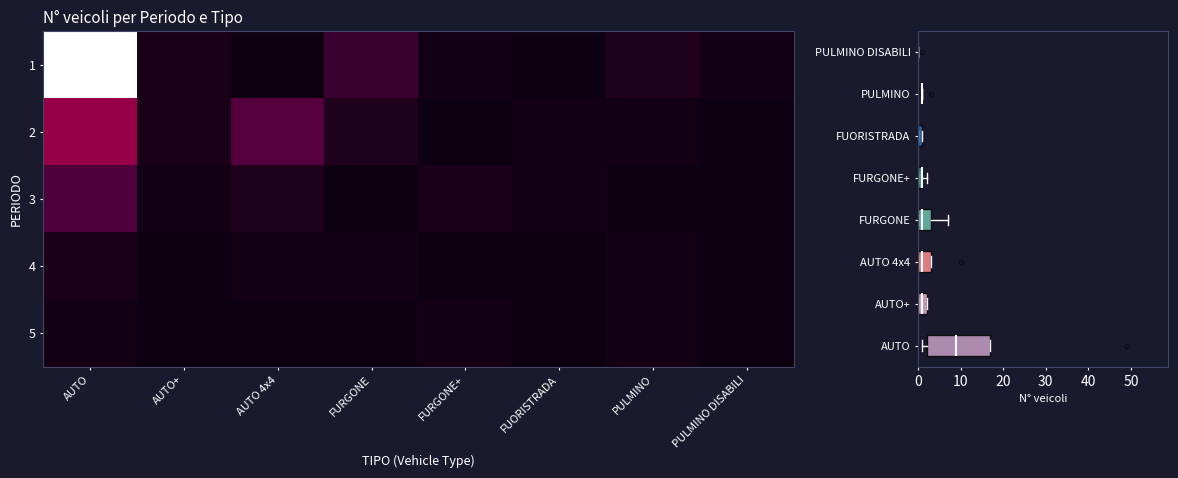

Which series has the largest range (max minus min)?

1